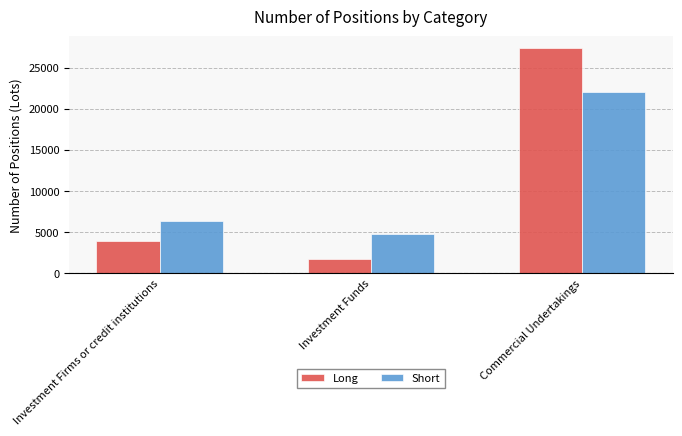

The Long series shows 1791.2 at Investment Funds. True or false?

True